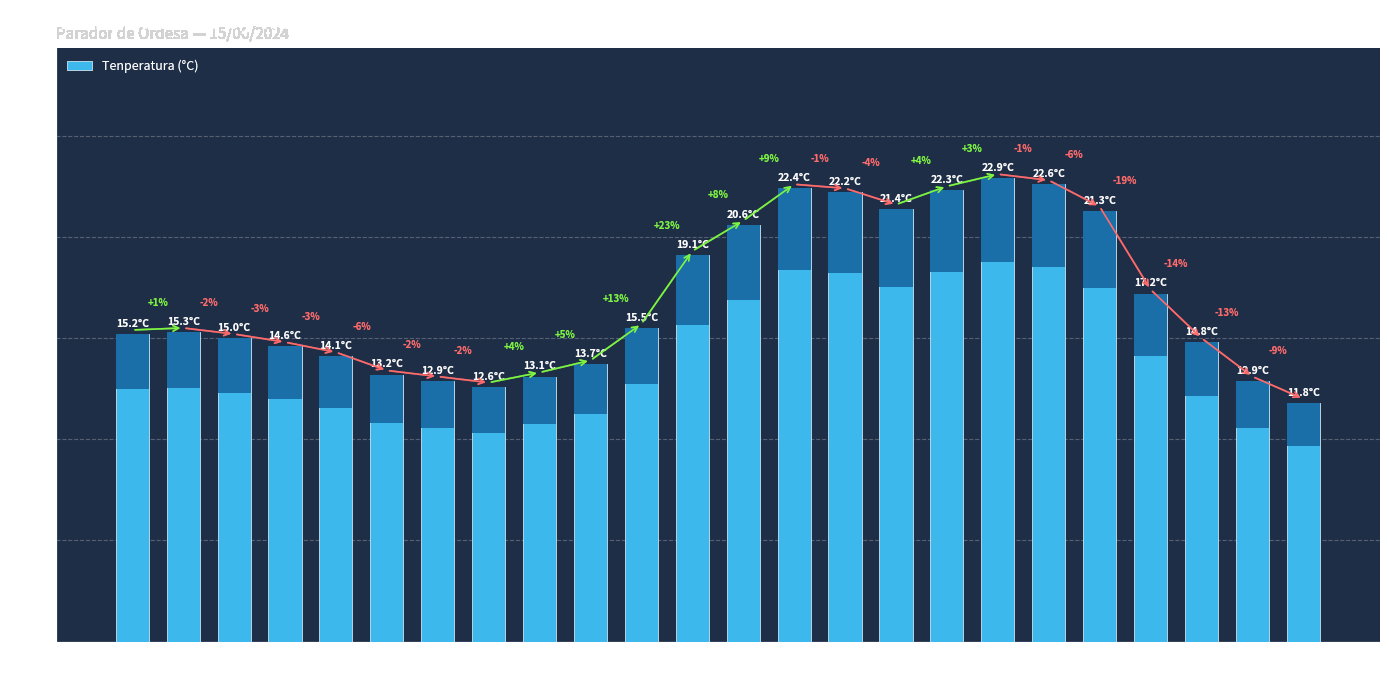

What is the sum of the values at 18:00 and 23:00?

34.4